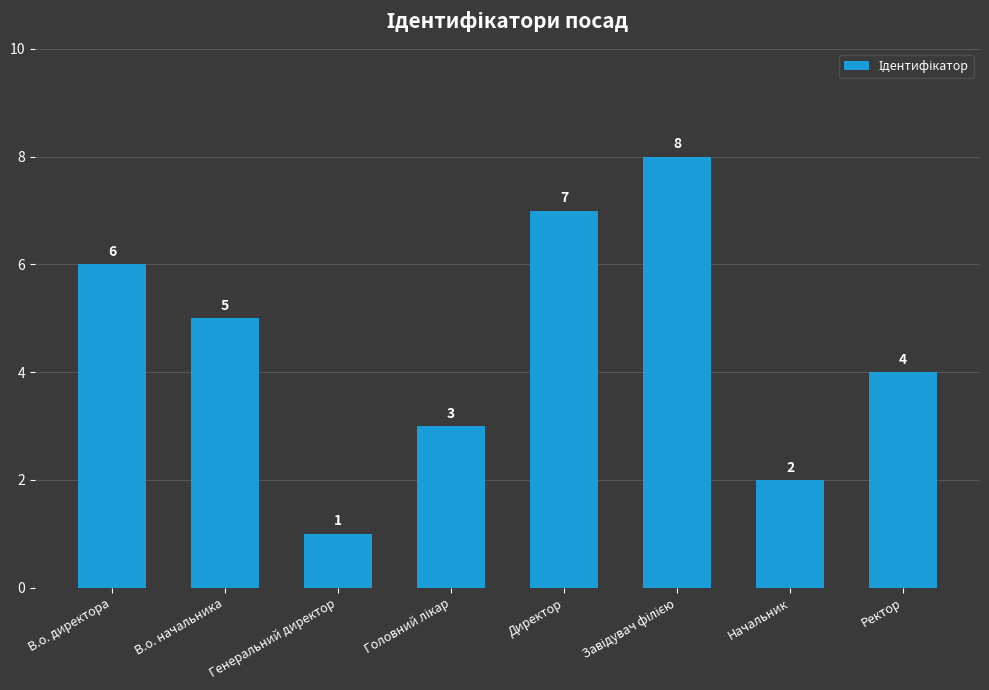

At which label is the value closest to 4?

Ректор